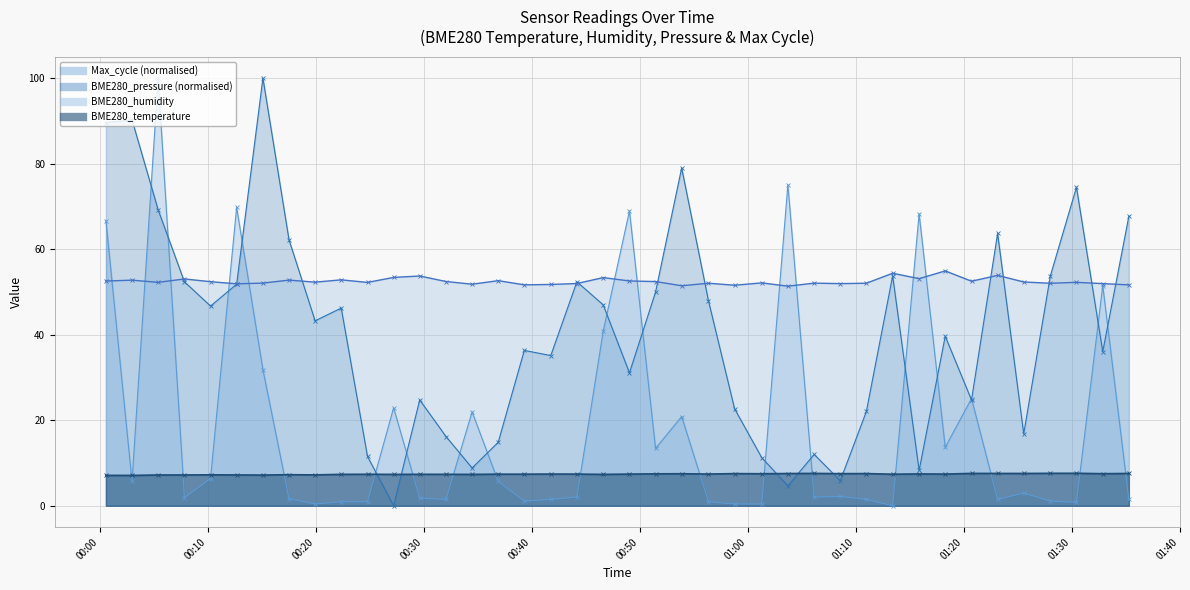

Between 2021/10/08 00:07:51 and 2021/10/08 00:17:32, which is larger?

2021/10/08 00:17:32